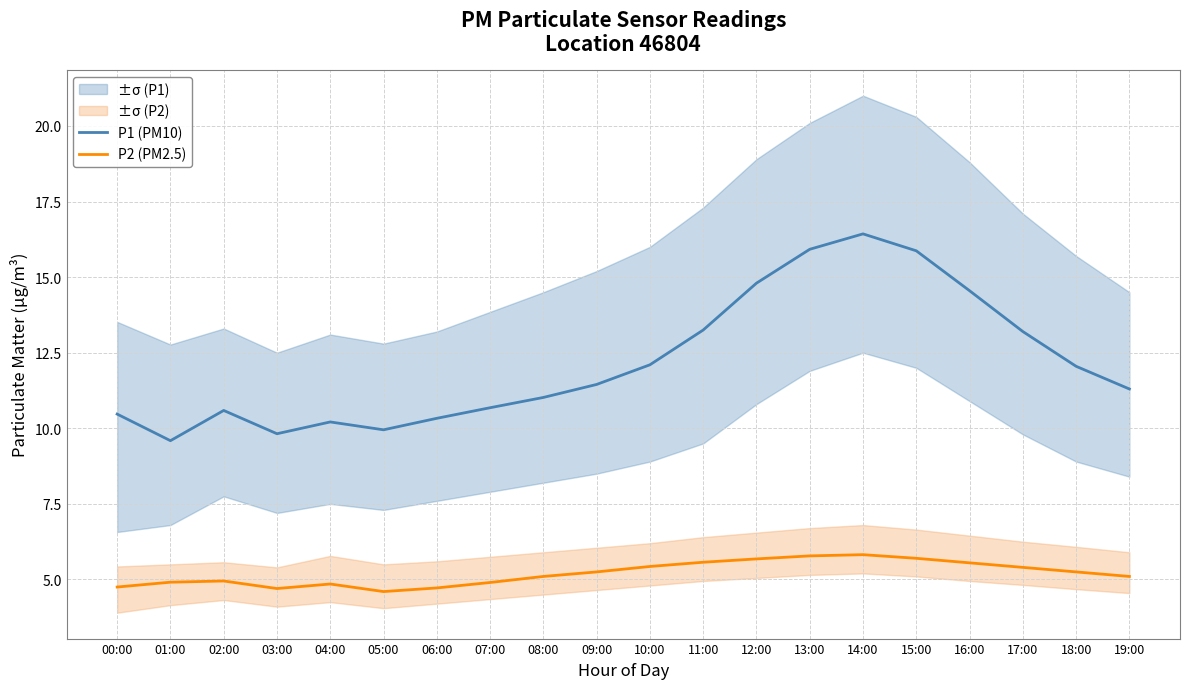

At which label does P1 (PM10) reach its peak?

14:00